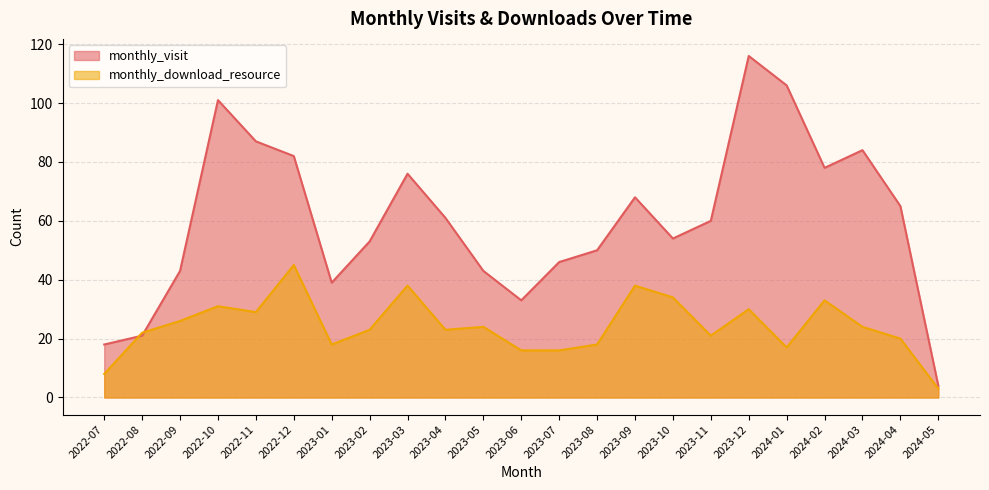

Which series ends up on top after the final intersection of monthly_download_resource and monthly_visit?

monthly_visit